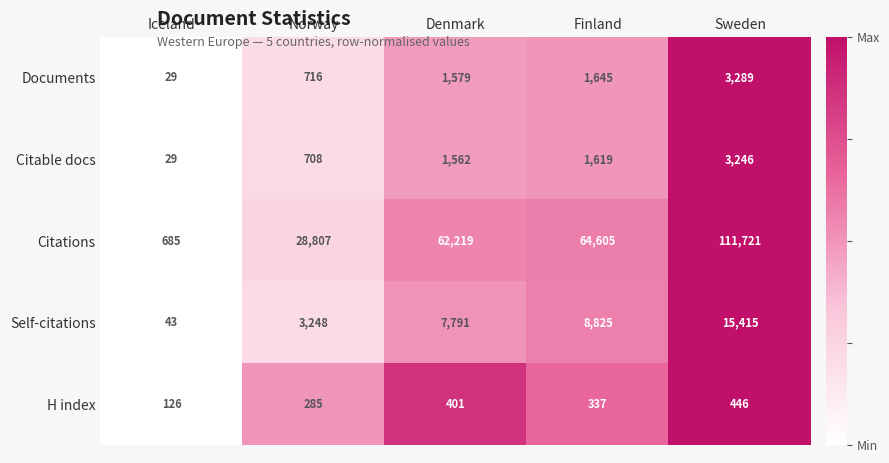

Which series has the largest range (max minus min)?

Citations